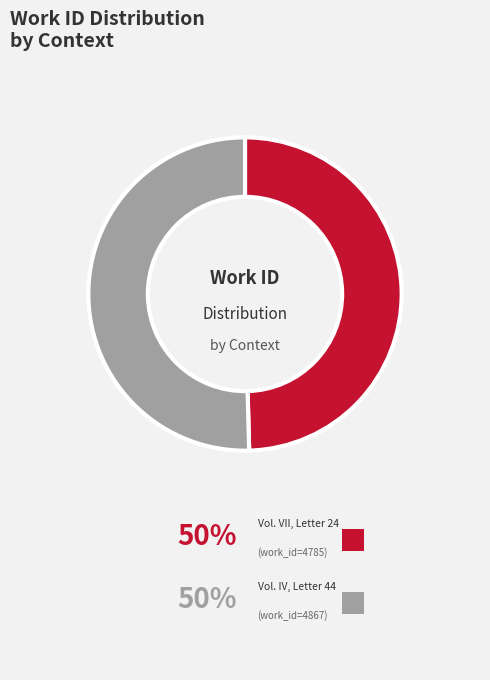

Is it true that Vol. IV, Letter 44 is 43% of the pie?

False